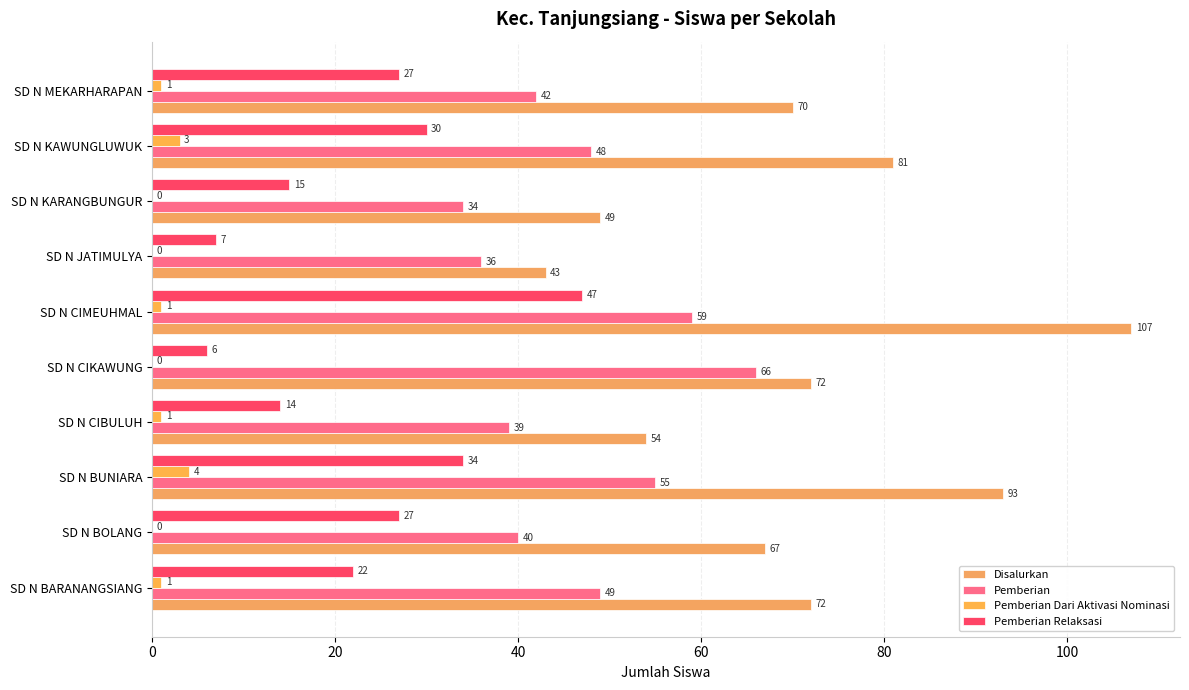

What are all the series names shown in the legend?

Disalurkan, Pemberian, Pemberian Dari Aktivasi Nominasi, Pemberian Relaksasi